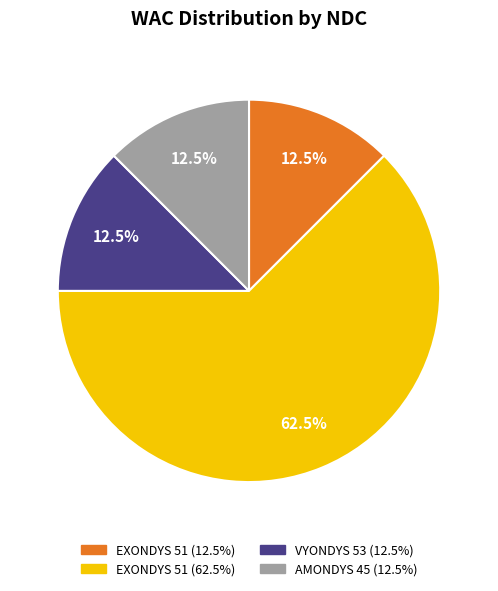

Is there a majority slice in this chart?

Yes